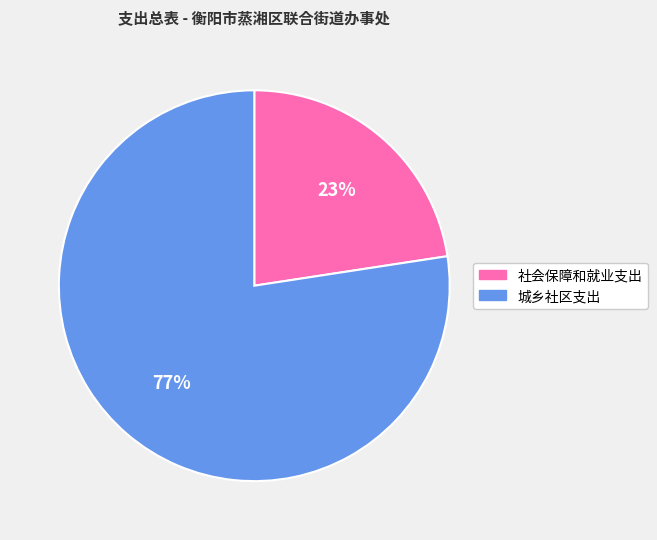

To the nearest percent, what portion does 城乡社区支出 represent?

77%